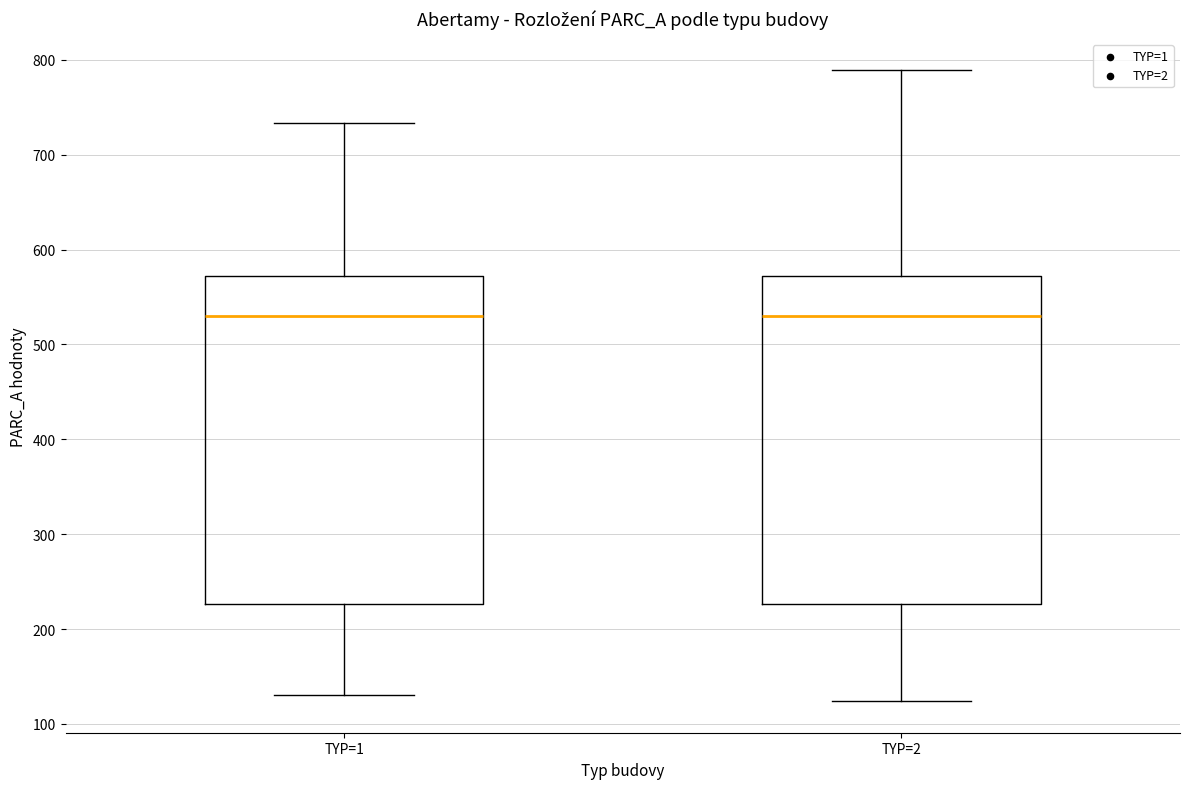

Reading left to right, read every box against the y-axis: the position of its median line, the range the box covers, and the ends of its whiskers. The values are not printed on the chart, so give them approximately, as read against the axis.

TYP=1: median 530, box 230 to 570, whiskers 130 to 730
TYP=2: median 530, box 230 to 570, whiskers 120 to 790